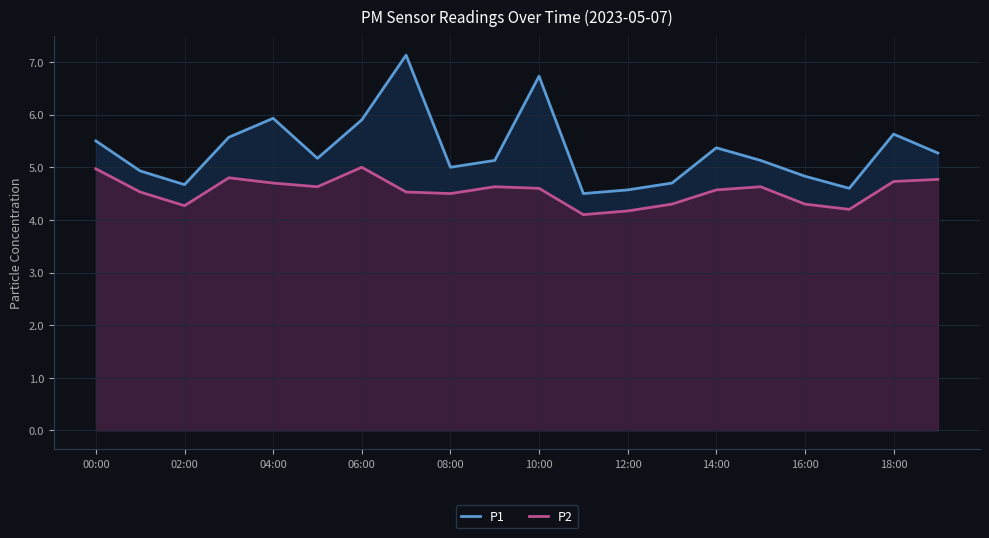

Rank the series by their maximum value, from highest to lowest.

P1, P2